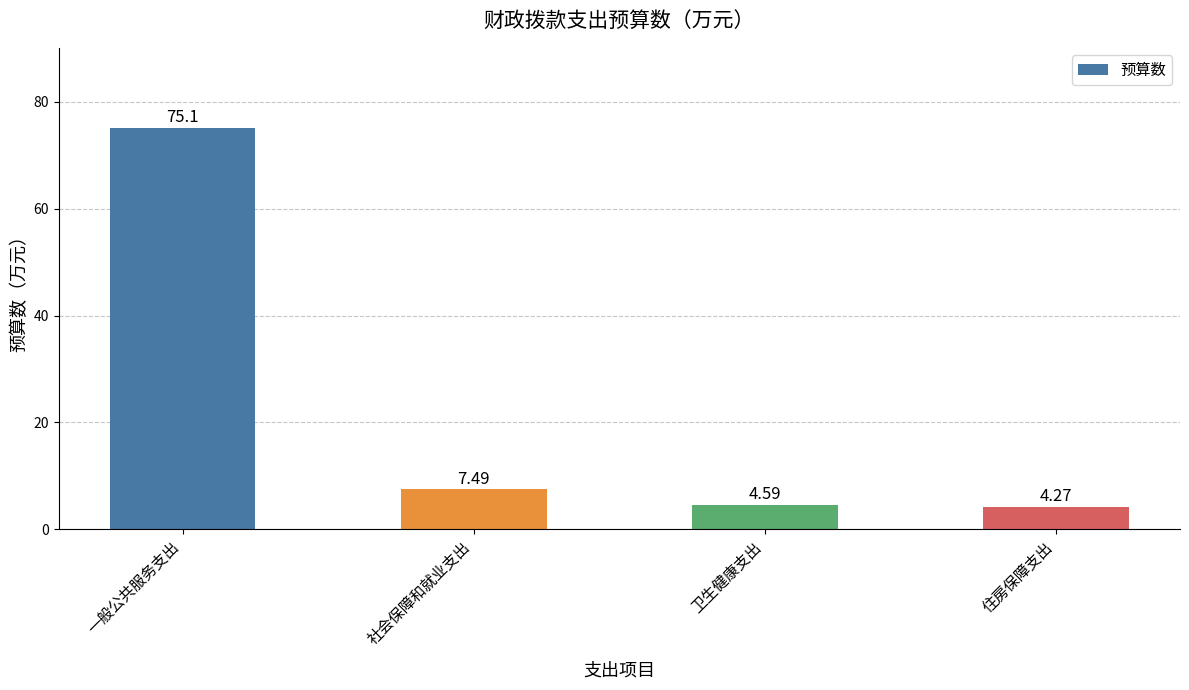

What is the label of the 4th bar from the left?

住房保障支出